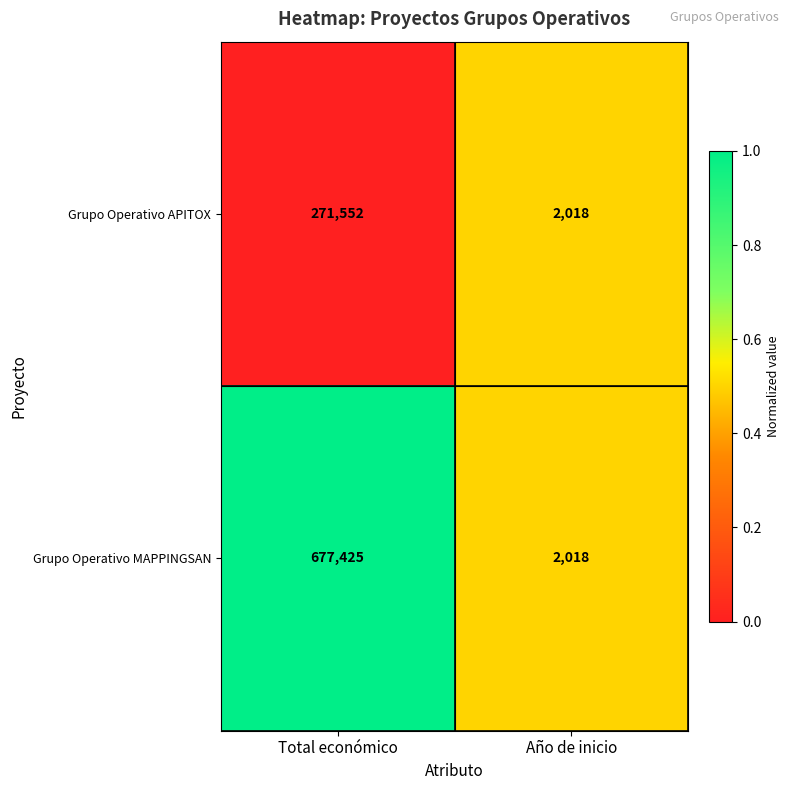

What is the sum of all Grupo Operativo MAPPINGSAN values?

679443